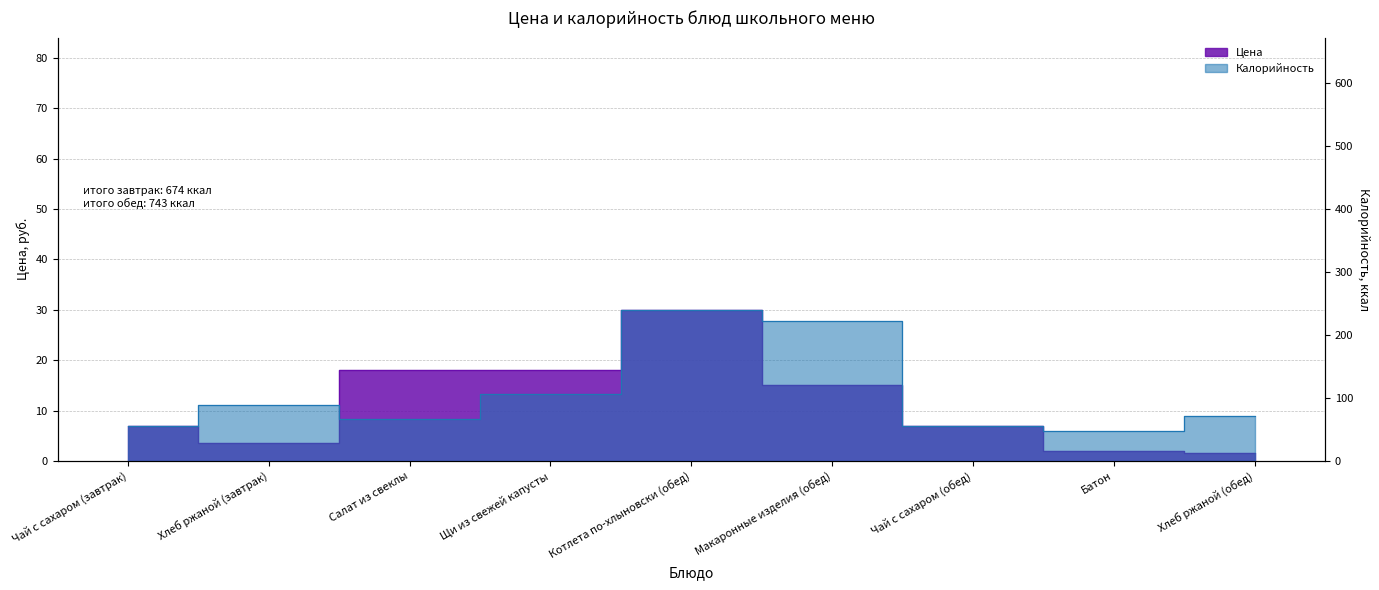

Reading right to left, what are all the values shown in this chart?

Цена: 1.6	2.0	7.0	15.0	30.0	18.0	18.0	3.6	7.0
Калорийность: 71.0	48.0	56.0	222.0	240.0	106.0	67.0	89.0	56.0